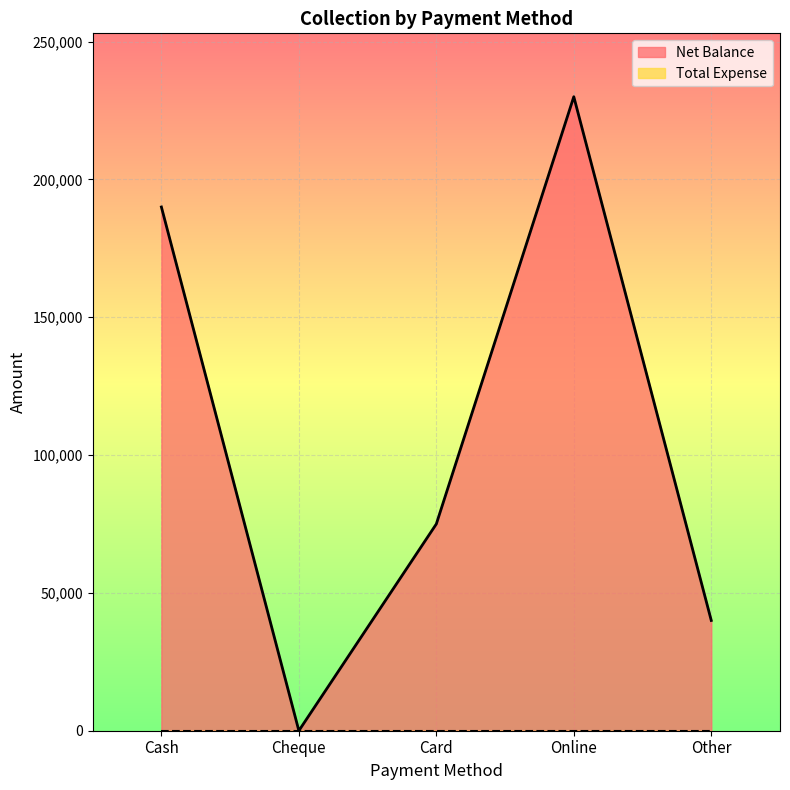

What is the sum of all values?

535000